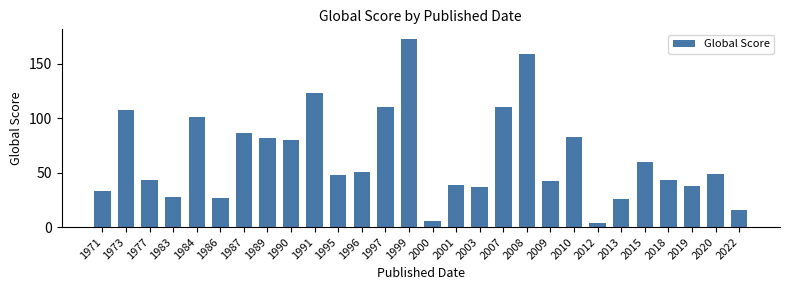

Reading left to right, list all the values displayed in this chart.

1971=33	1973=108	1977=43	1983=28	1984=101	1986=27	1987=86	1989=82	1990=80	1991=123	1995=48	1996=51	1997=110	1999=173	2000=6	2001=39	2003=37	2007=110	2008=159	2009=42	2010=83	2012=4	2013=26	2015=60	2018=43	2019=38	2020=49	2022=16